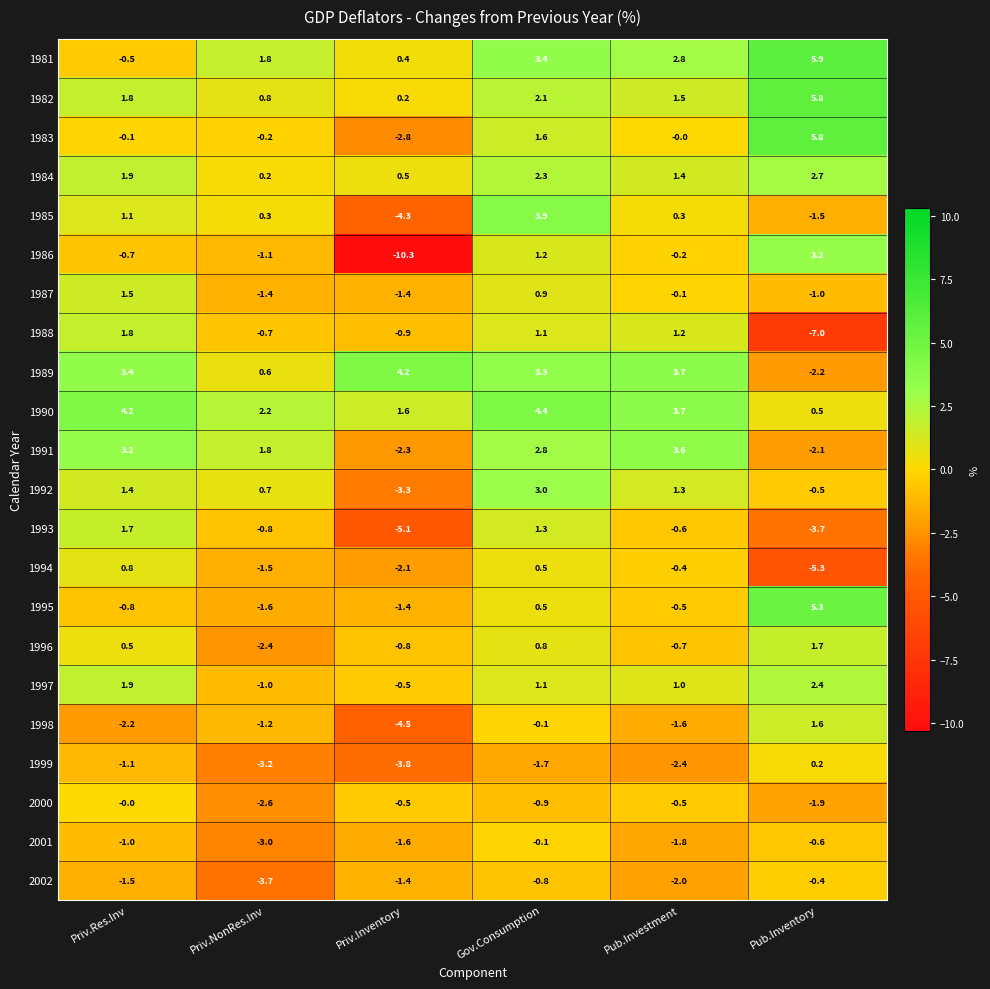

How many categories are shown in the chart?

6